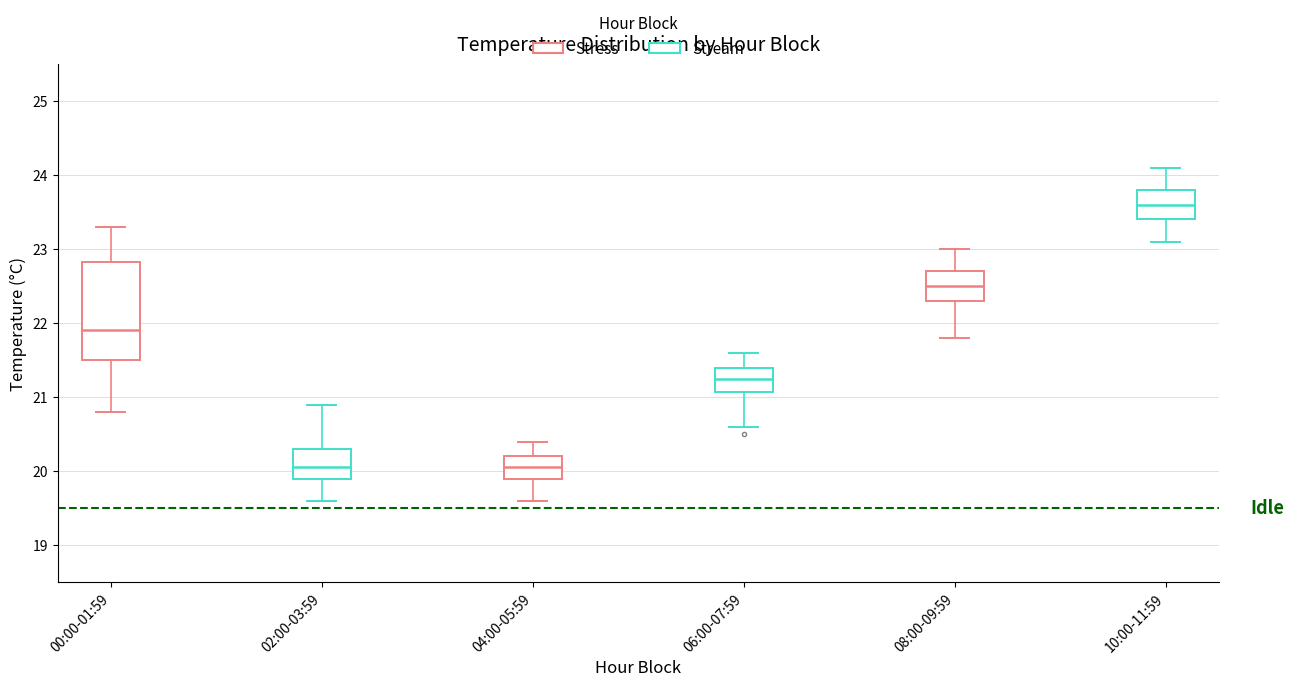

Which box is the tallest, from its lower edge to its upper edge?

00:00-01:59